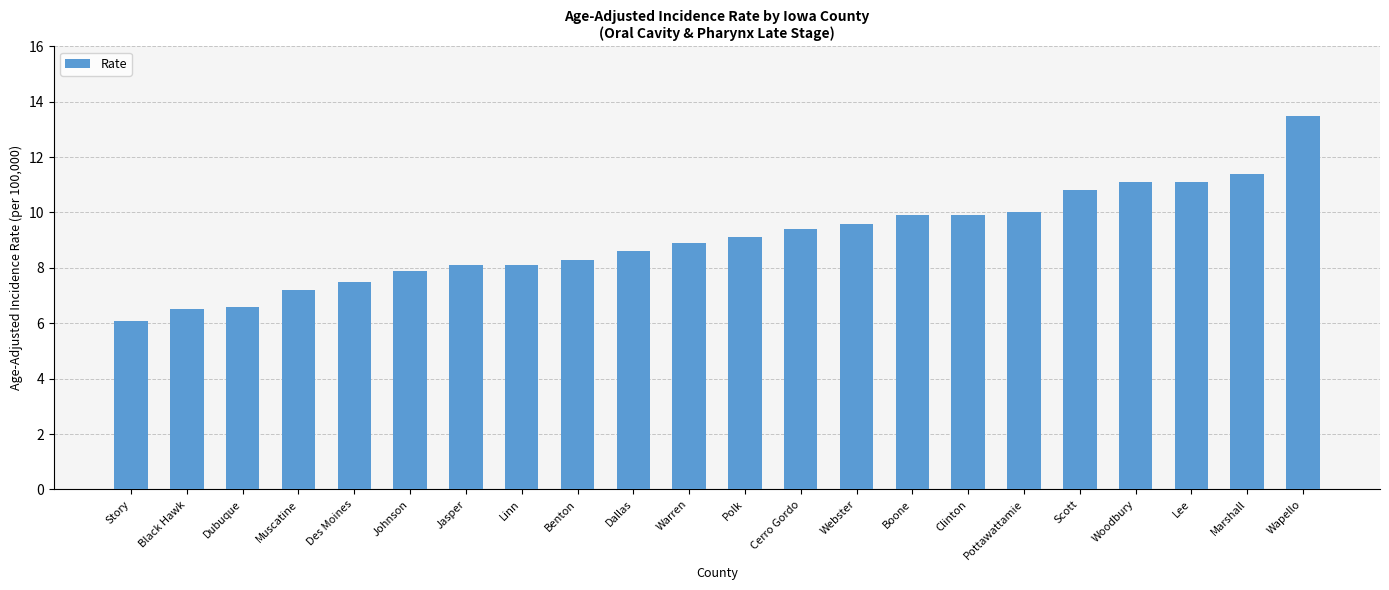

Reading left to right, extract all data points from this chart.

Story=6.1	Black Hawk=6.5	Dubuque=6.6	Muscatine=7.2	Des Moines=7.5	Johnson=7.9	Jasper=8.1	Linn=8.1	Benton=8.3	Dallas=8.6	Warren=8.9	Polk=9.1	Cerro Gordo=9.4	Webster=9.6	Boone=9.9	Clinton=9.9	Pottawattamie=10.0	Scott=10.8	Woodbury=11.1	Lee=11.1	Marshall=11.4	Wapello=13.5